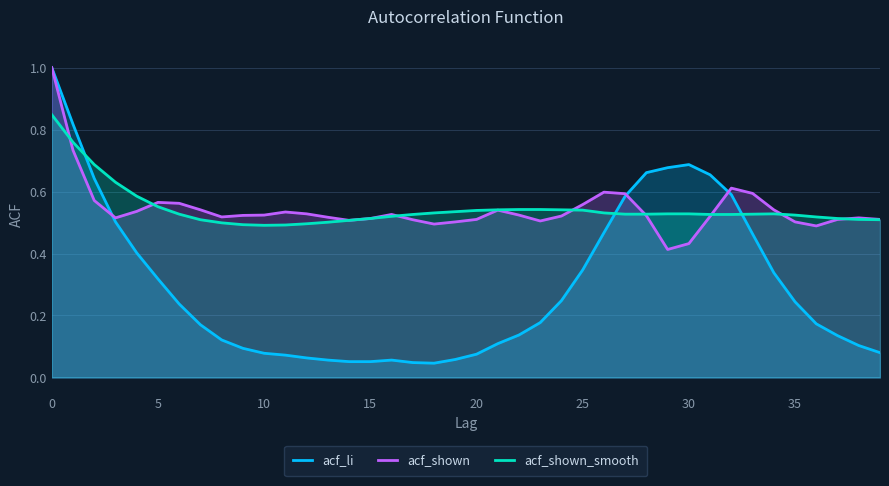

How many lines are shown in the chart?

3